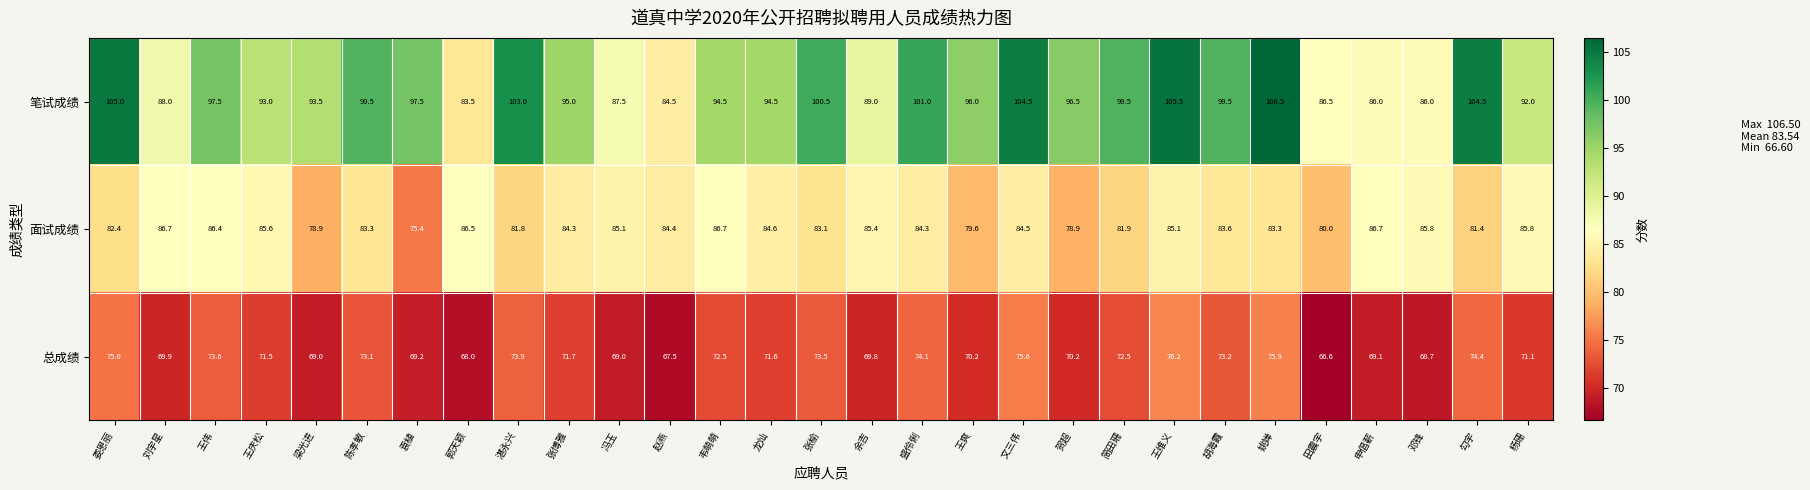

Which series has the widest spread of values?

笔试成绩